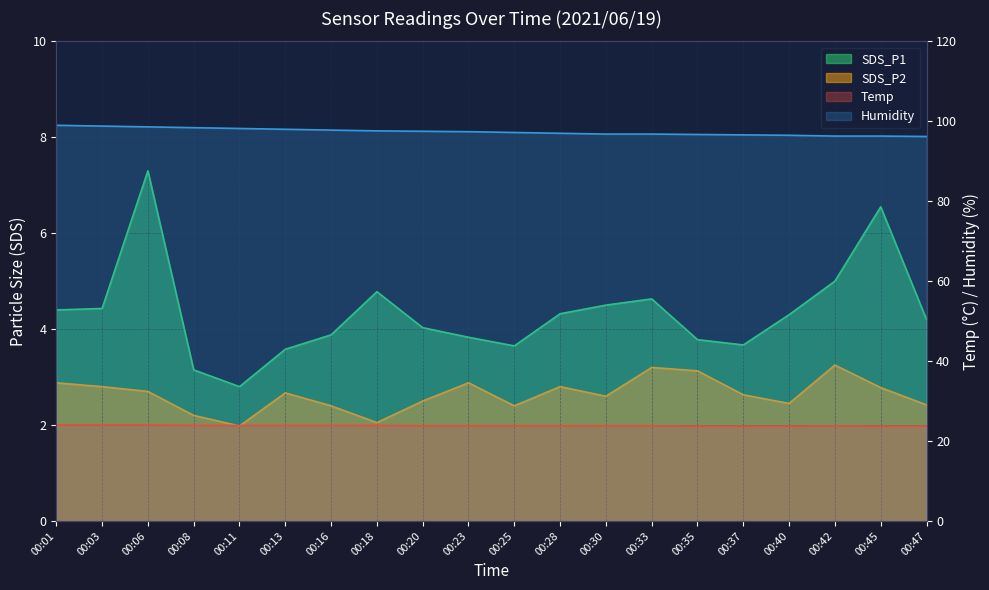

What is the sum of all SDS_P1 values?

86.8